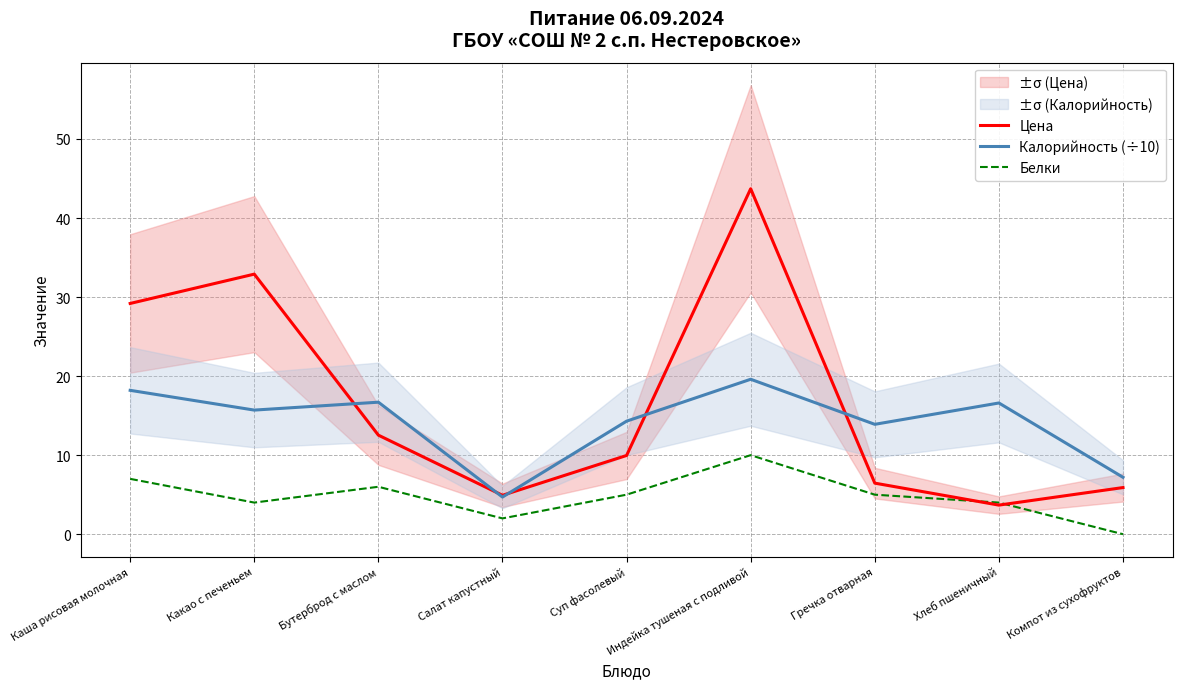

What are all the series names shown in the legend?

Цена, Калорийность (÷10), Белки